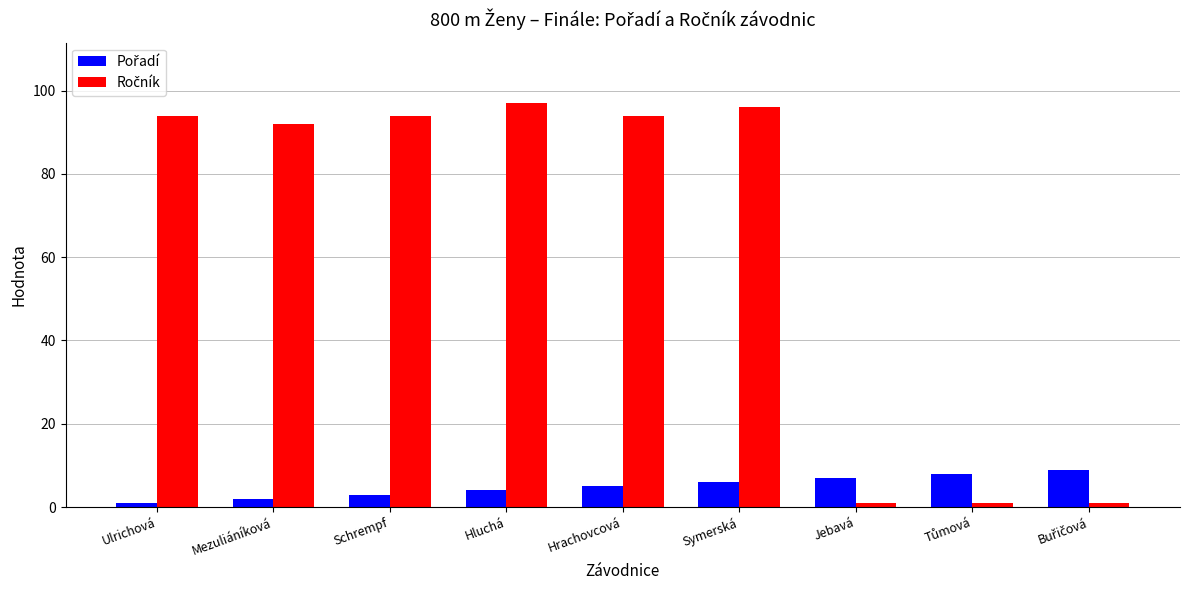

What is the total value across all series at Hrachovcová?

99